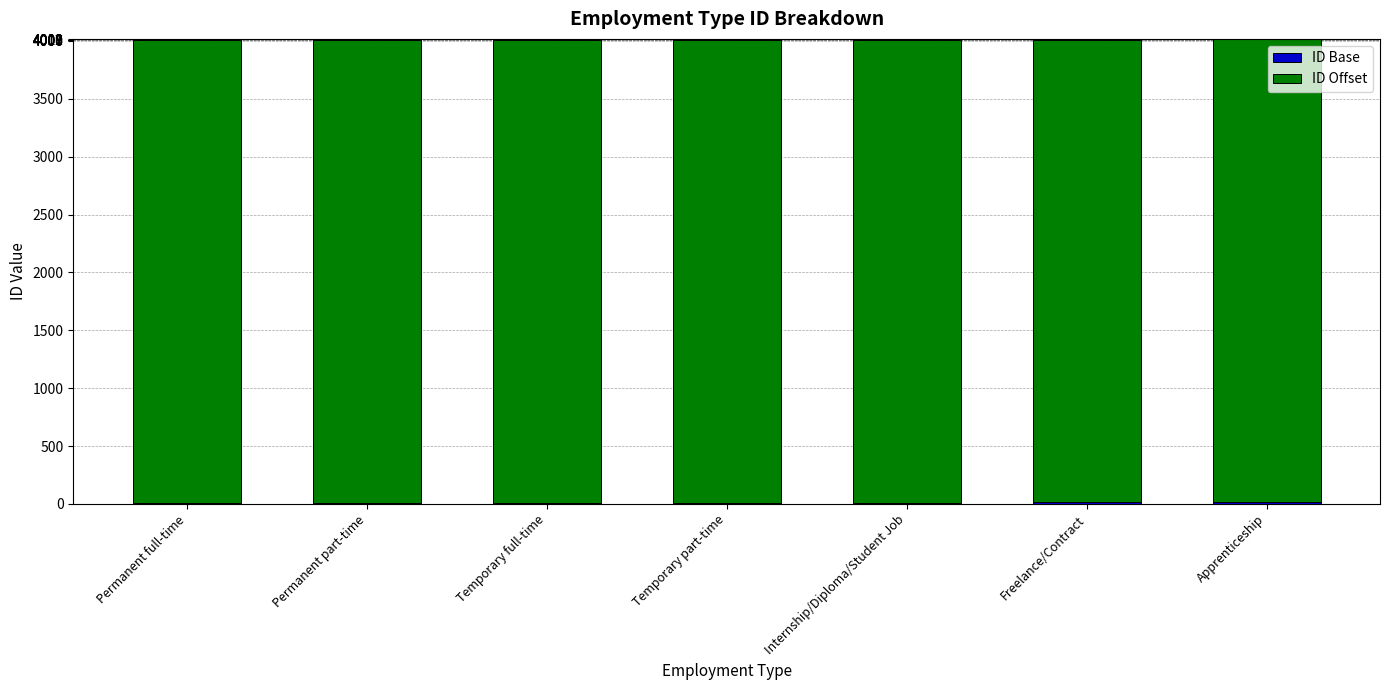

Count the ID Base values in the range 9 to 13.

5